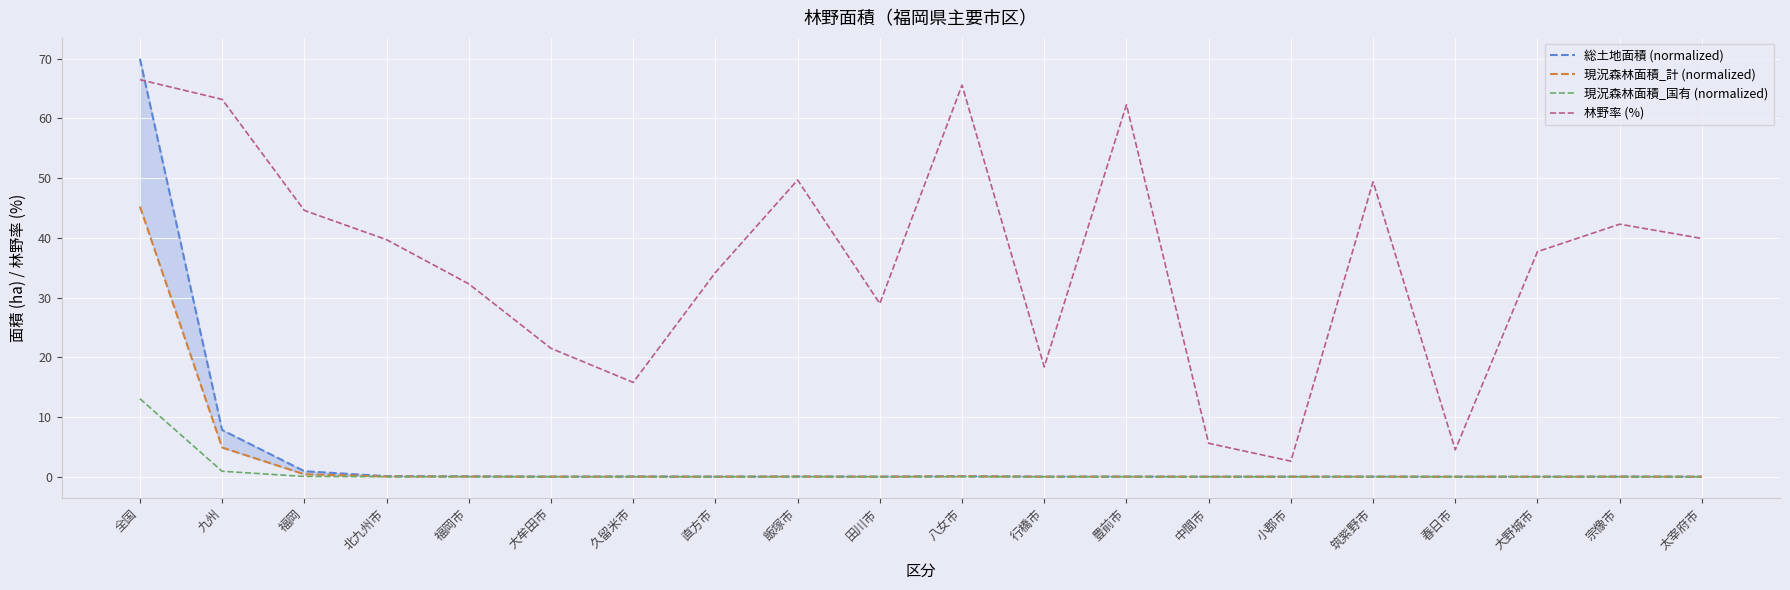

What is the spread (max minus min) of values at 飯塚市?

49.7